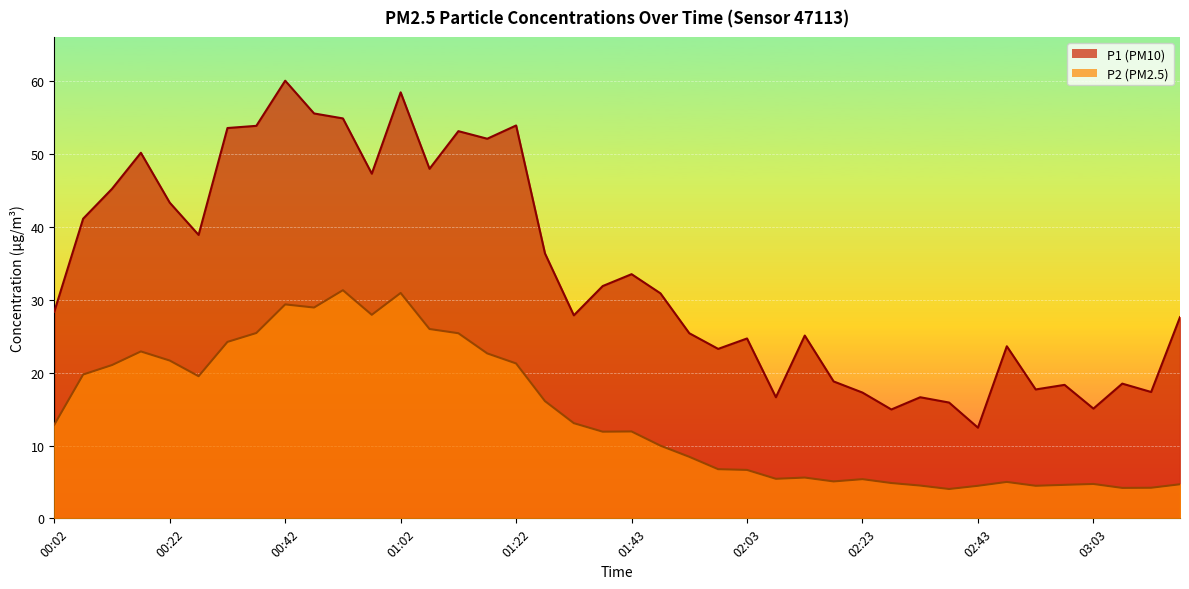

What is the average value of the P1 series?

33.7